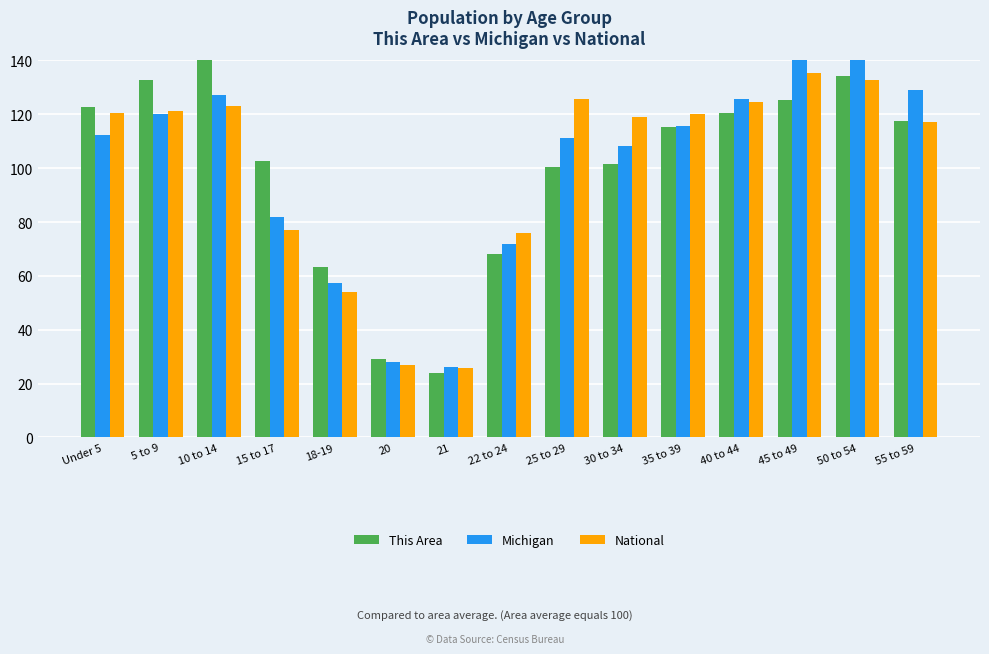

At which label does This Area first exceed 115?

Under 5